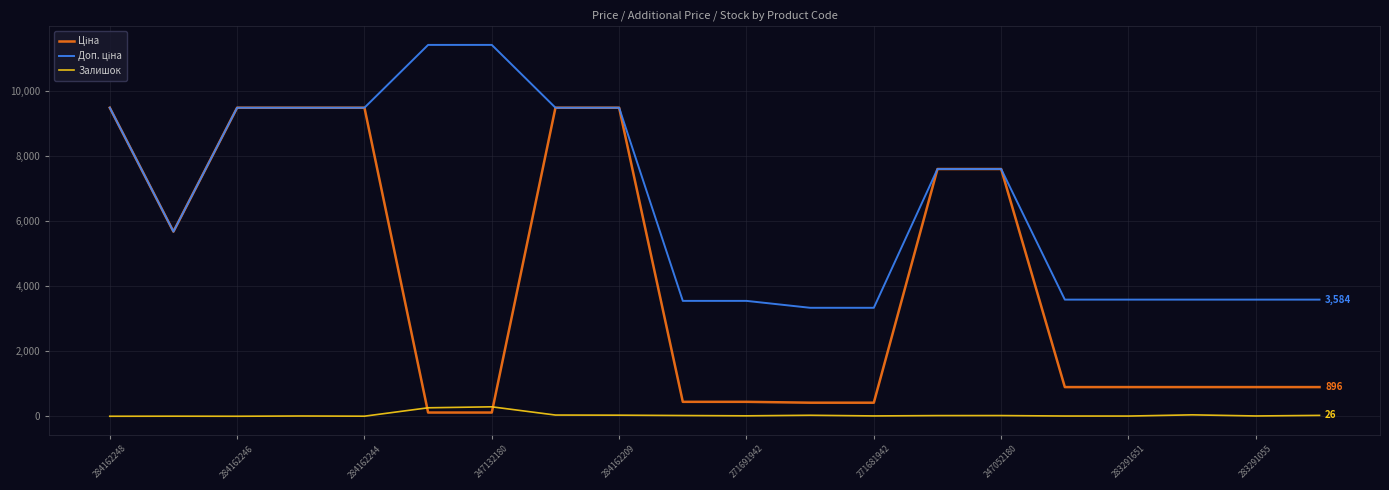

True or false: Доп. ціна has more than 0 points higher than both neighbors.

False